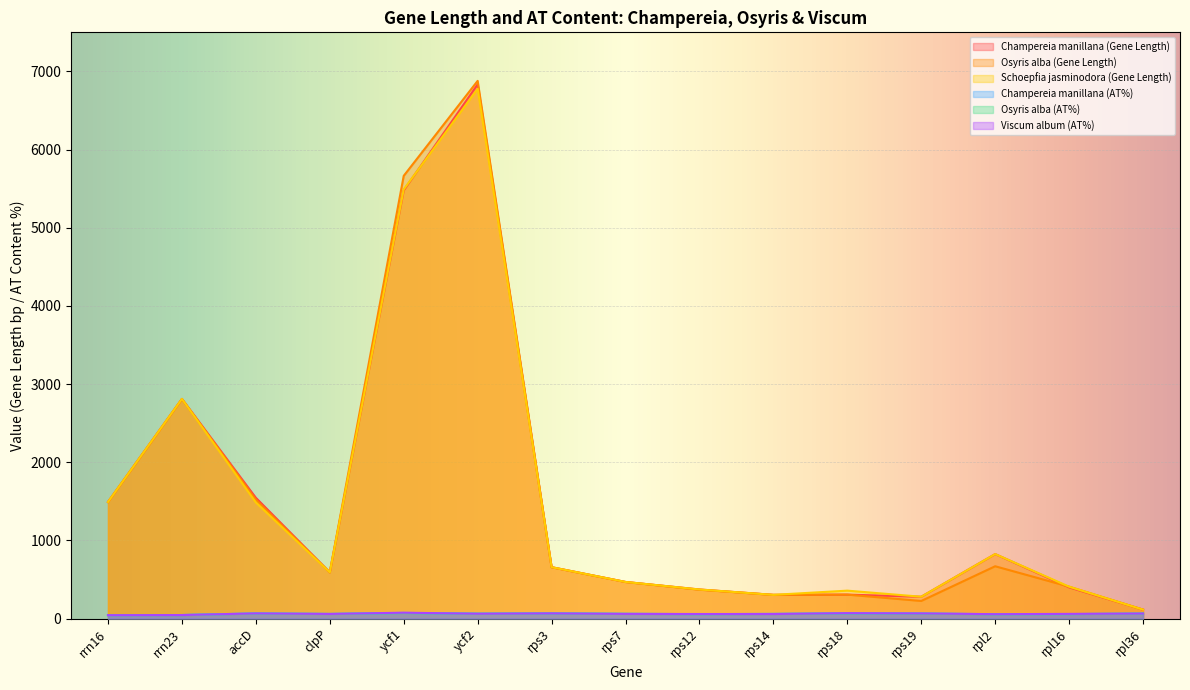

What is the spread (max minus min) of values at rps18?

291.6